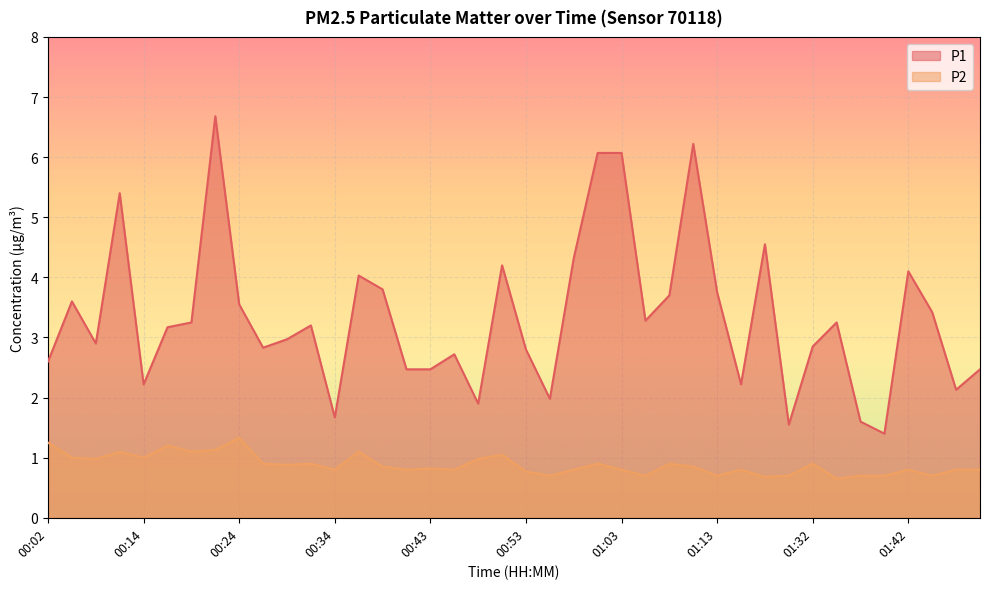

What is the highest value of the P1 series?

6.7